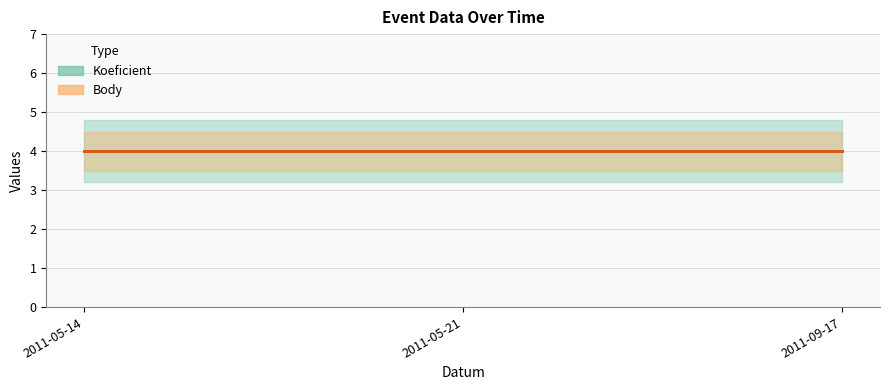

True or false: CTL_scaled has a value of 191036 at 2011-05-21.

False